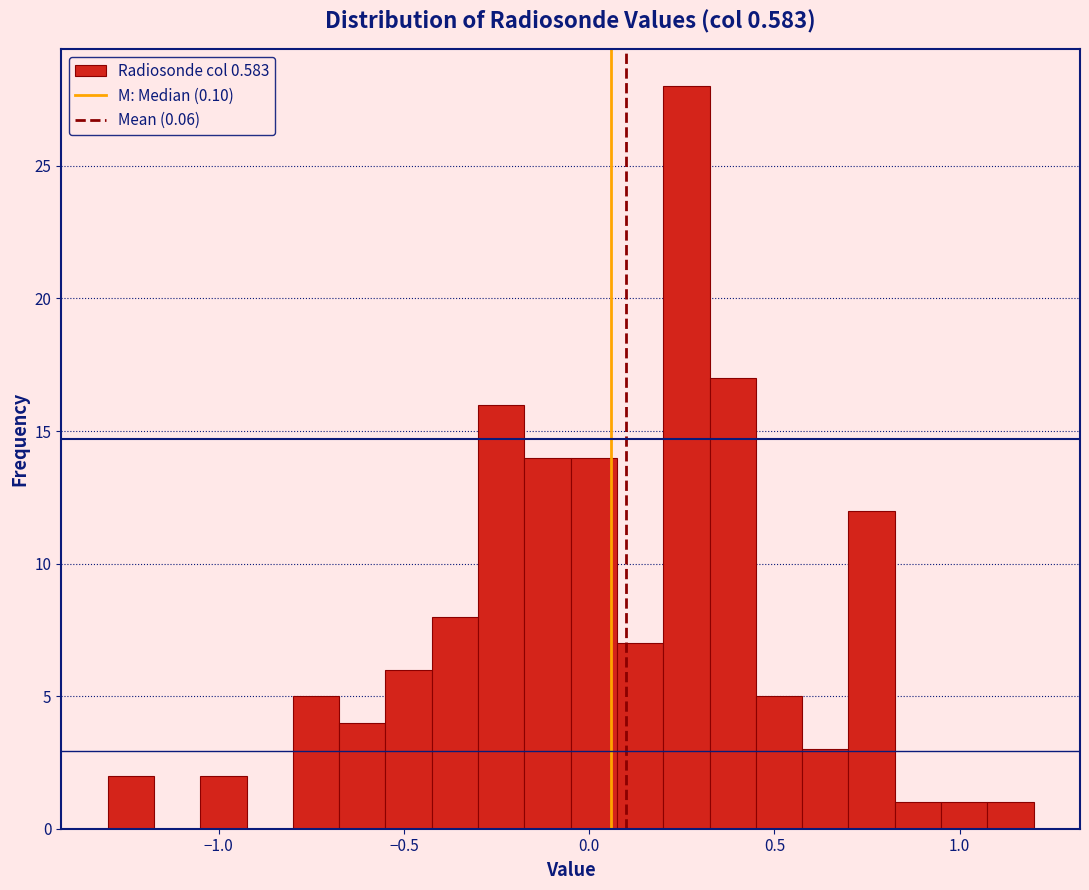

Around what value on the x-axis is the tallest bar? Give the approximate position of its centre, as read against the axis.

0.25